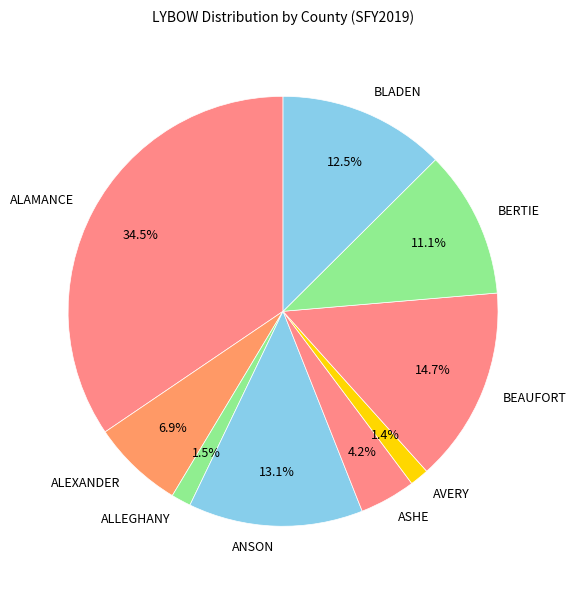

To the nearest percent, what is the average slice percentage?

11%